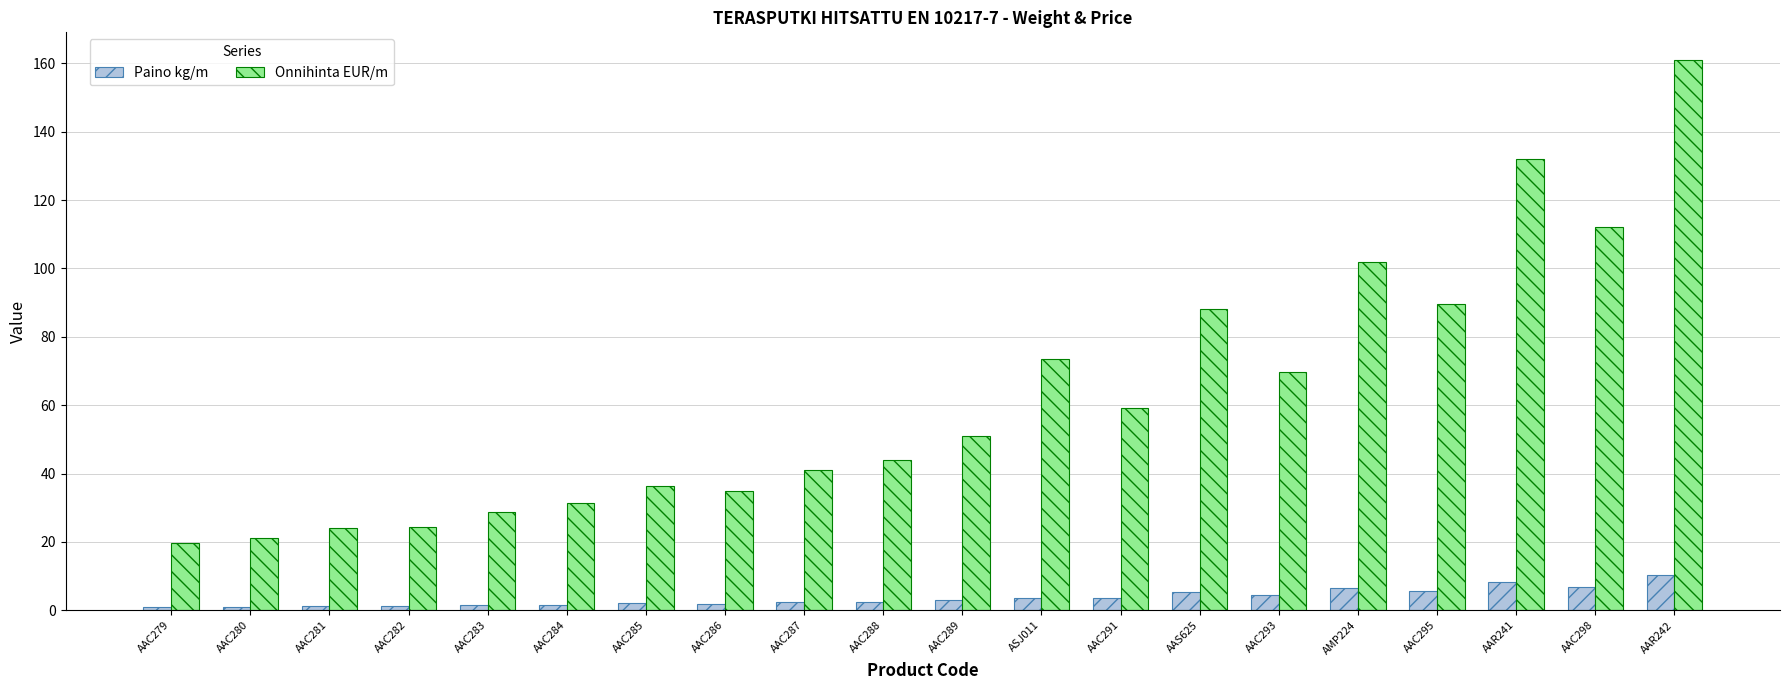

Does the chart contain stacked bars?

No